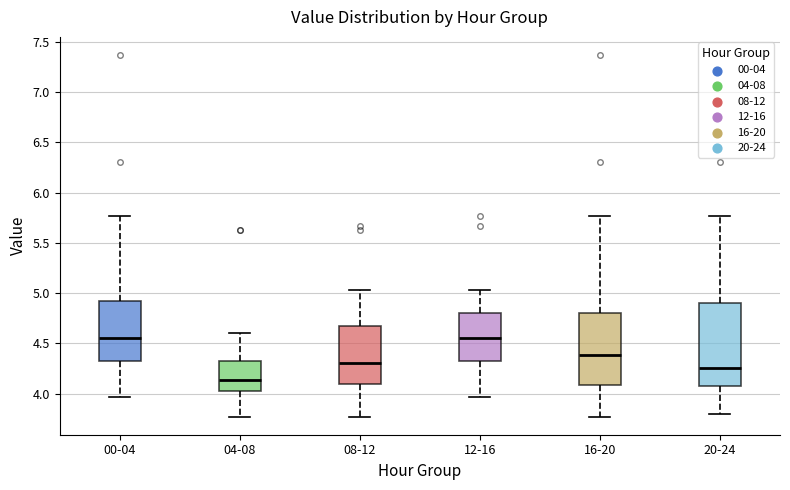

Which box has the lowest median line?

04-08